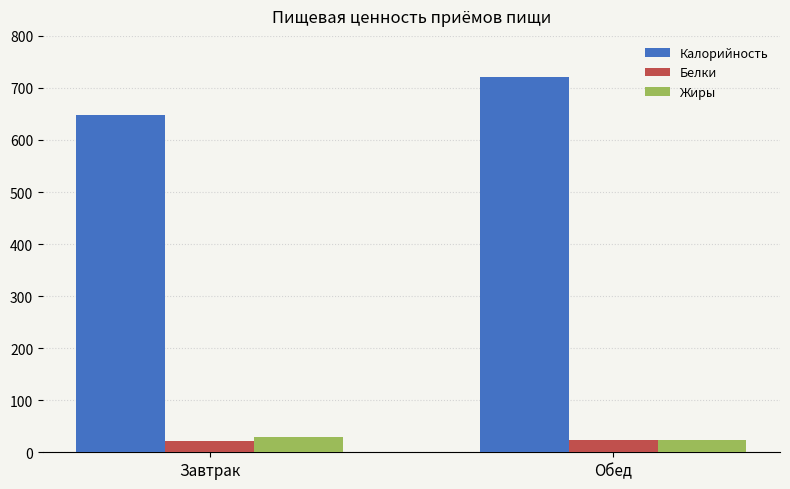

What is the label of the 2nd bar from the right?

Завтрак